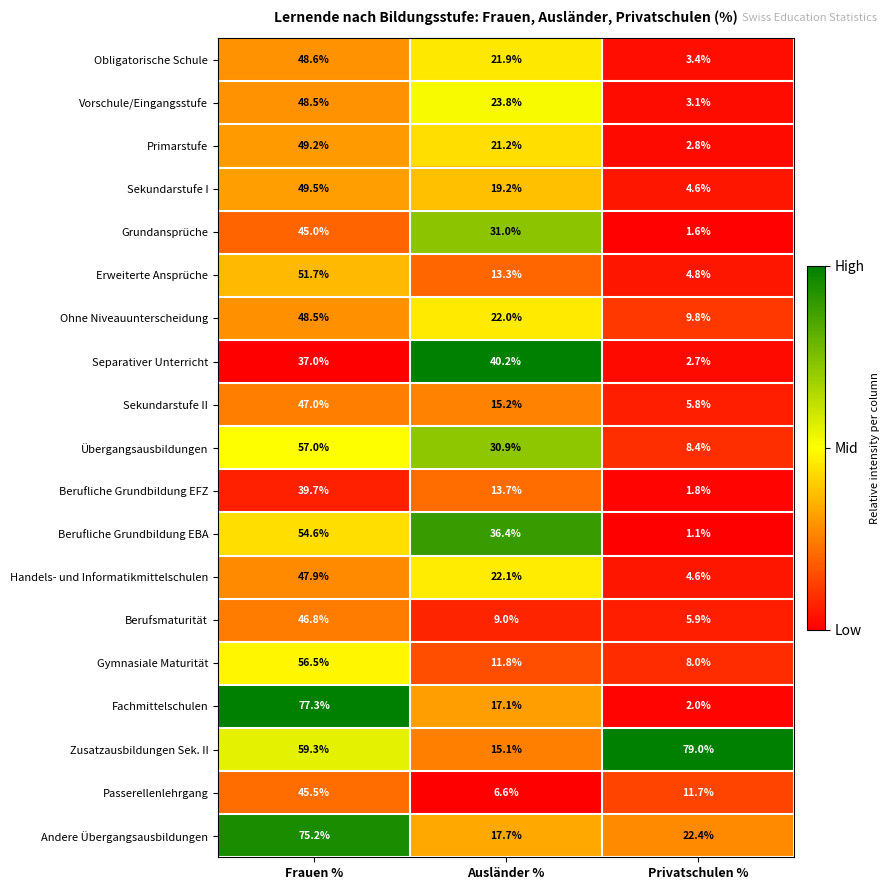

Between Ausländer % and Privatschulen %, which series saw the biggest shift?

Zusatzausbildungen Sek. II